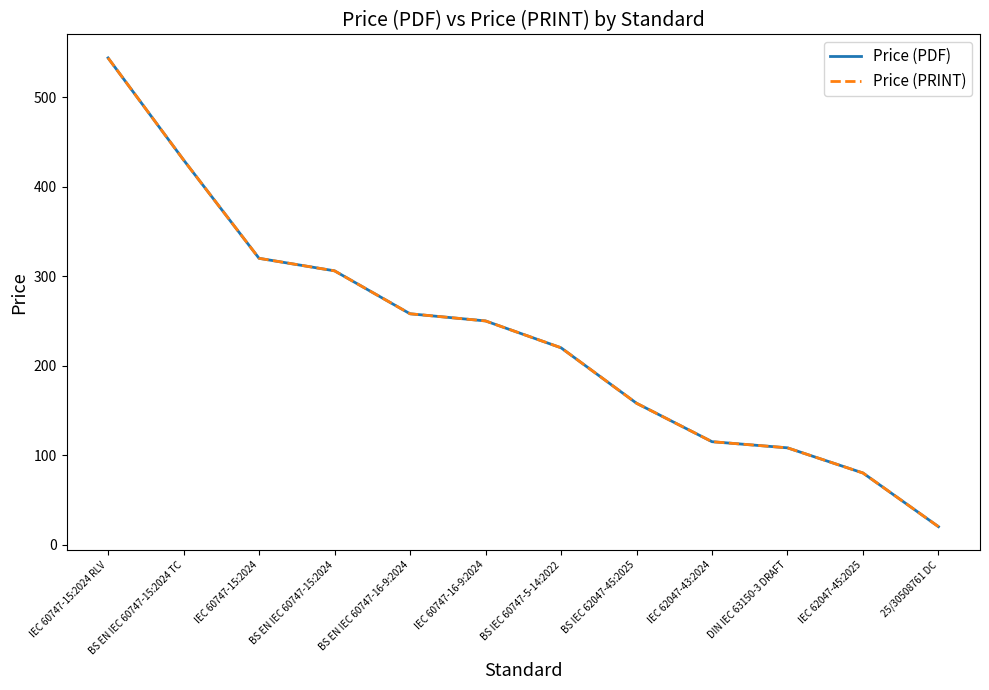

Does the chart have visible grid lines?

No